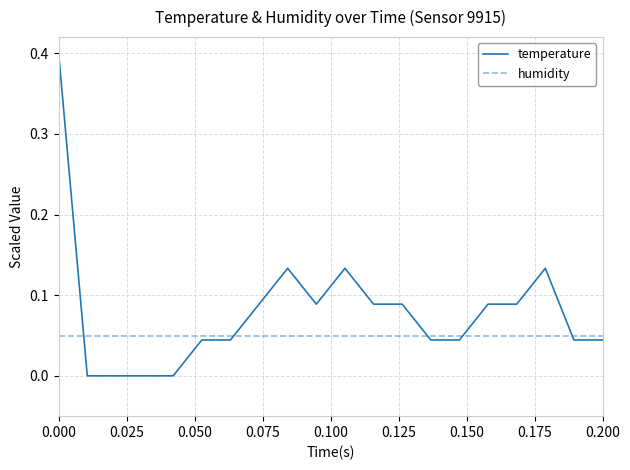

True or false: temperature and humidity intersect in this chart.

True